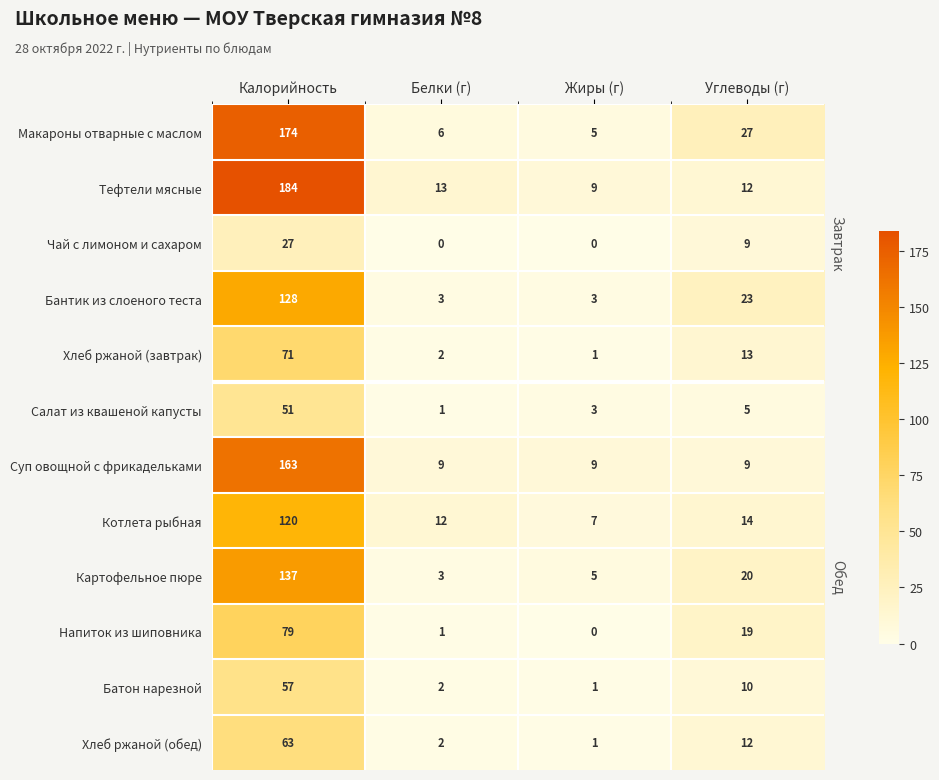

What is the difference between the maximum and minimum values in the Макароны отварные с маслом series?

169